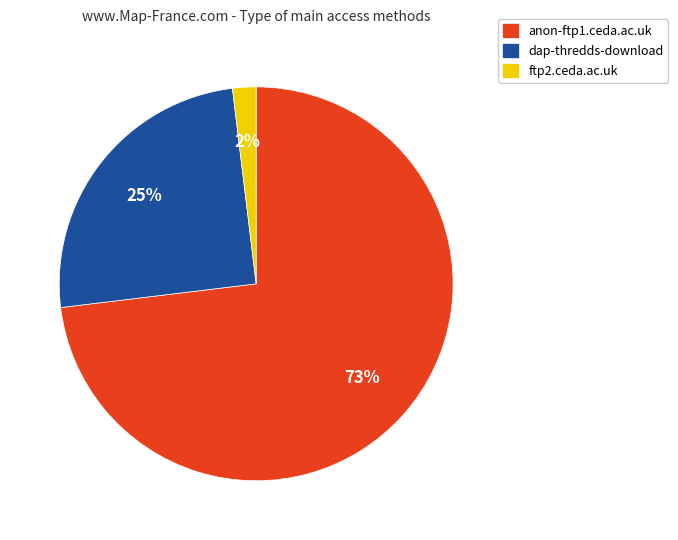

Is it true that dap-thredds-download is 25% of the pie?

True